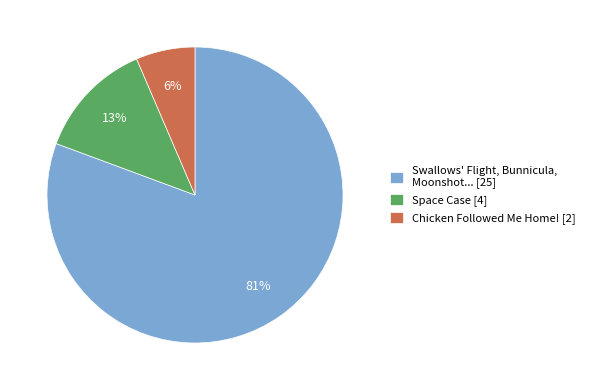

Is it true that Swallows' Flight, Bunnicula, Moonshot... [25] is 73% of the pie?

False